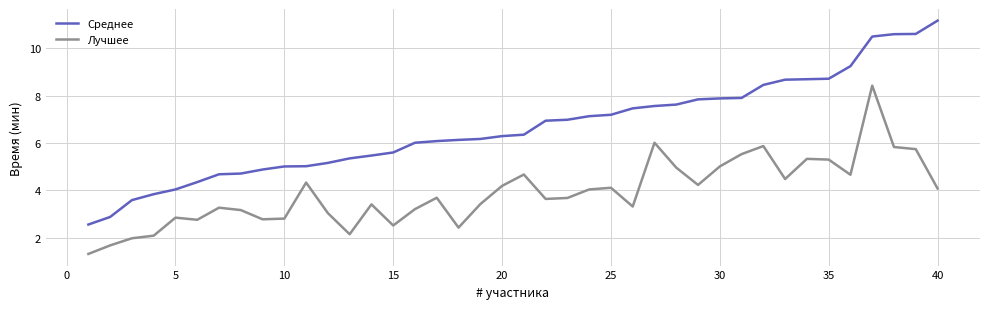

What is the difference between the maximum and minimum values in the Среднее series?

8.6